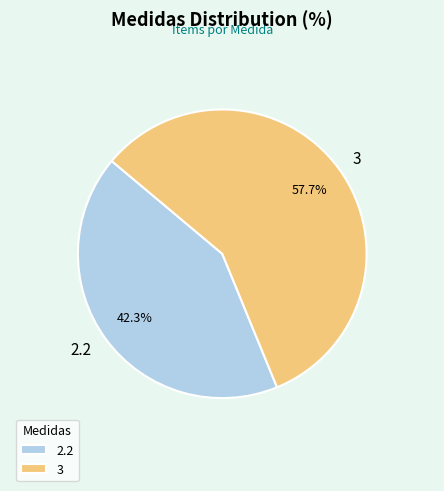

How many slices are in this pie chart?

2